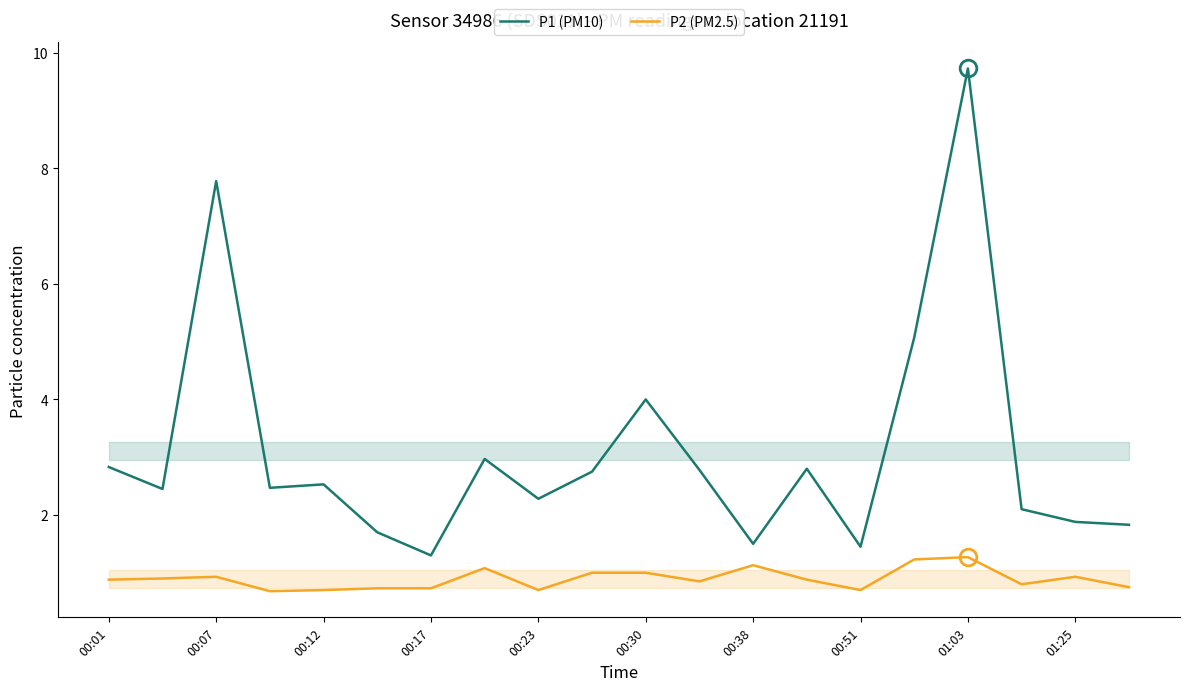

How many series are shown in this chart?

2